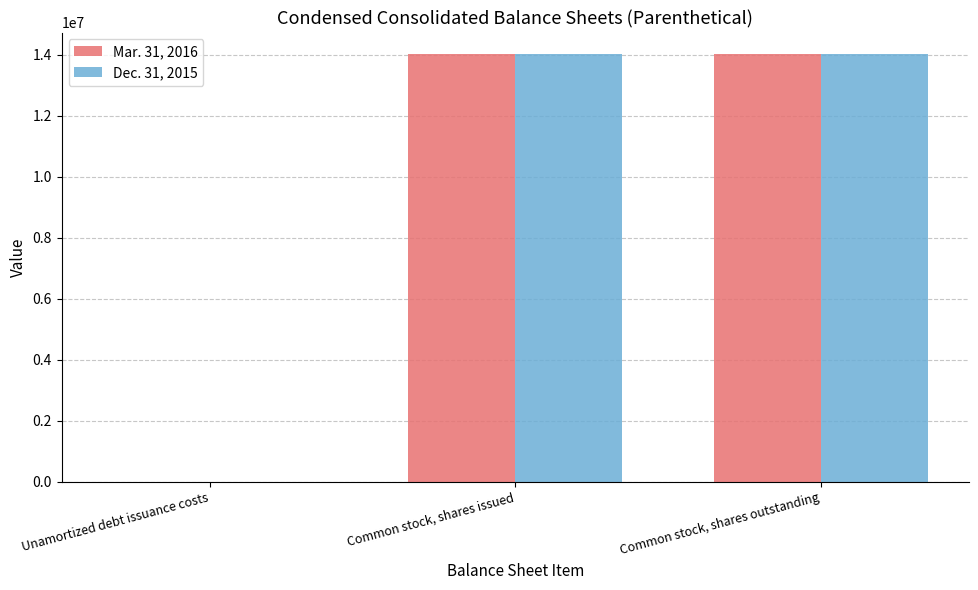

Reading left to right, what are all the values shown in this chart?

Mar. 31, 2016: 7617	14027939	14027939
Dec. 31, 2015: 11357	14027939	14027939